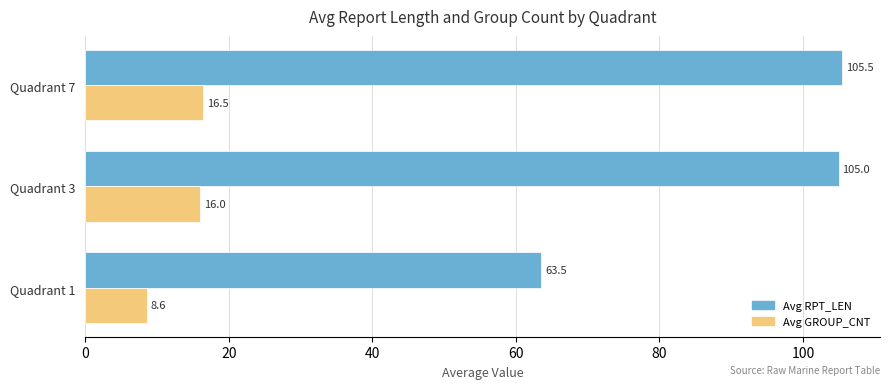

How many values in the Avg GROUP_CNT series are below 16?

1